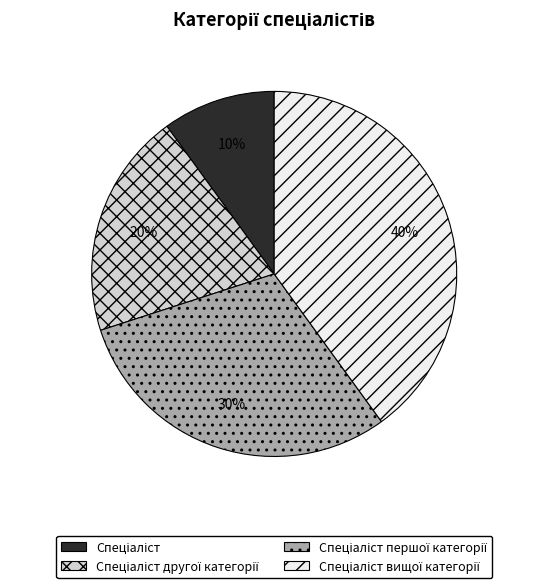

To the nearest percent, what is the difference between the largest and smallest slice percentages?

30%